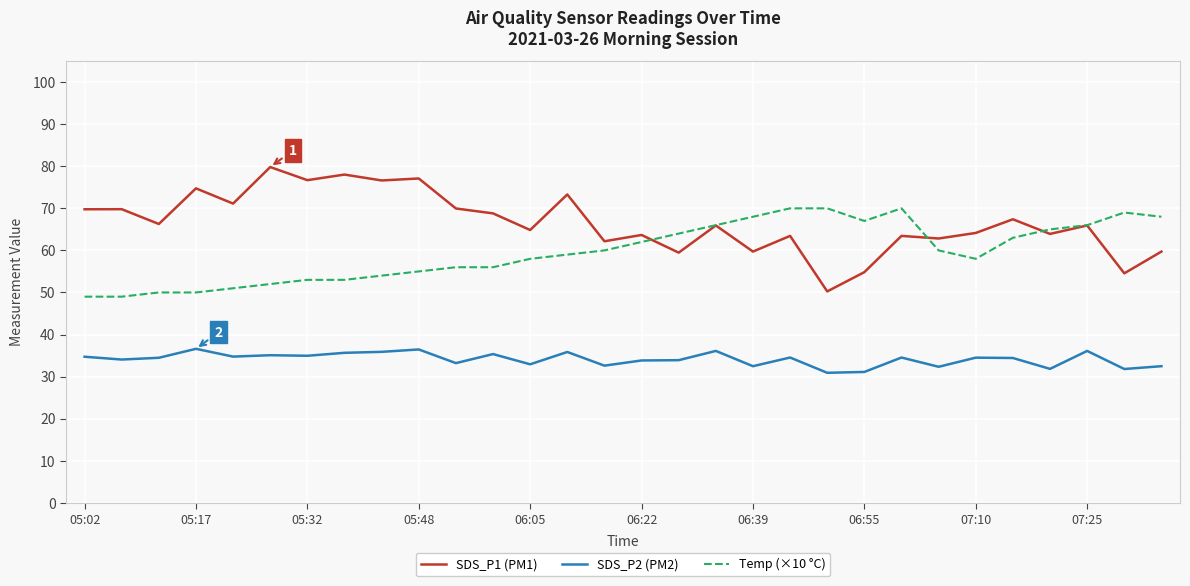

Which series has the widest spread of values?

SDS_P1 (PM1)